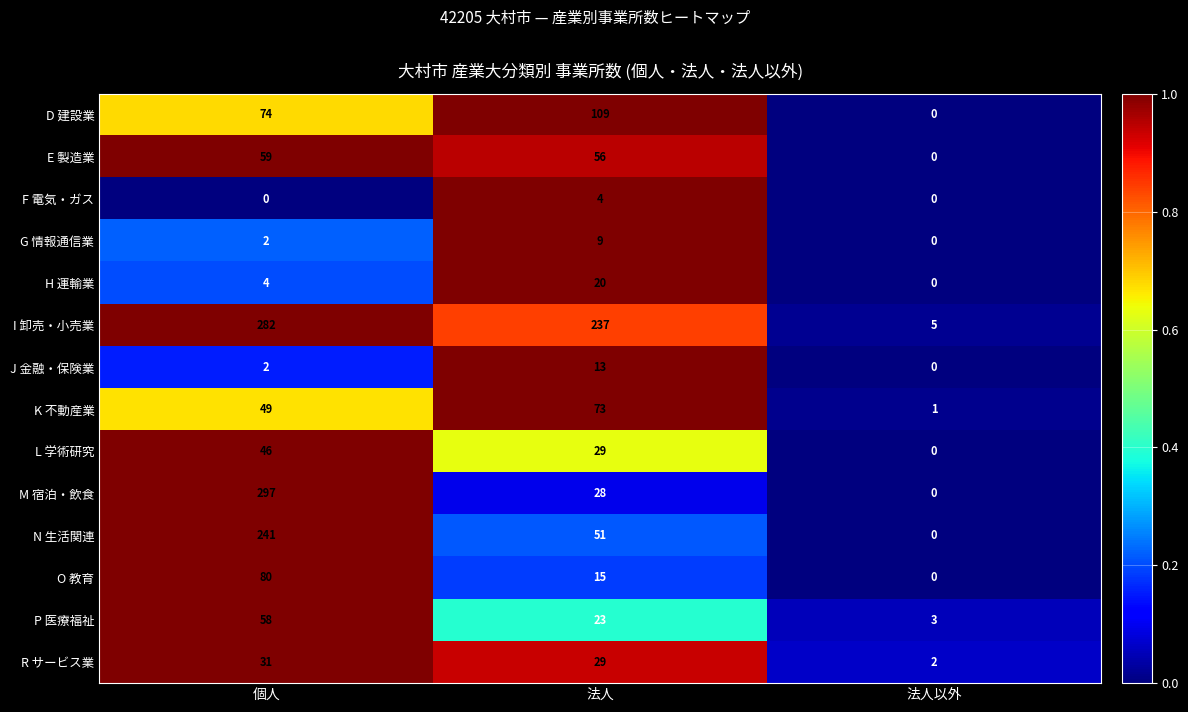

Rank the series by their maximum value, from highest to lowest.

M 宿泊・飲食, I 卸売・小売業, N 生活関連, D 建設業, O 教育, K 不動産業, E 製造業, P 医療福祉, L 学術研究, R サービス業, H 運輸業, J 金融・保険業, G 情報通信業, F 電気・ガス